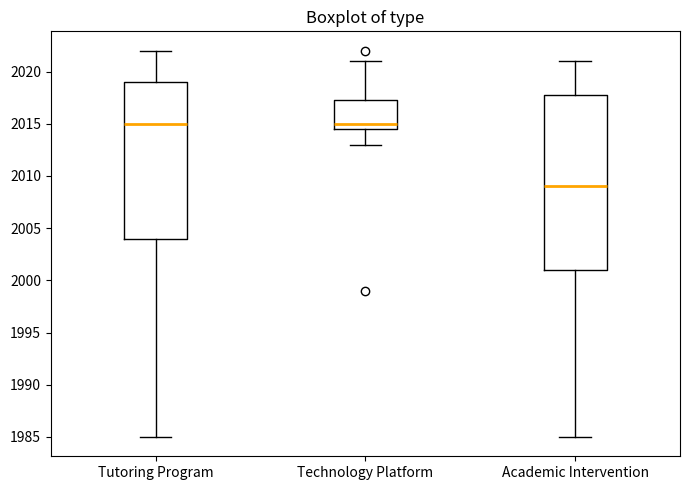

Reading left to right, transcribe this box plot: for each box, give where its median line is, the range the box spans, and where its two whiskers end, as read against the y-axis. The values are not printed on the chart, so give them approximately, as read against the axis.

Tutoring Program: median 2015.0, box 2004.0 to 2019.0, whiskers 1985.0 to 2022.0
Technology Platform: median 2015.0, box 2014.5 to 2017.5, whiskers 2013.0 to 2021.0
Academic Intervention: median 2009.0, box 2001.0 to 2018.0, whiskers 1985.0 to 2021.0